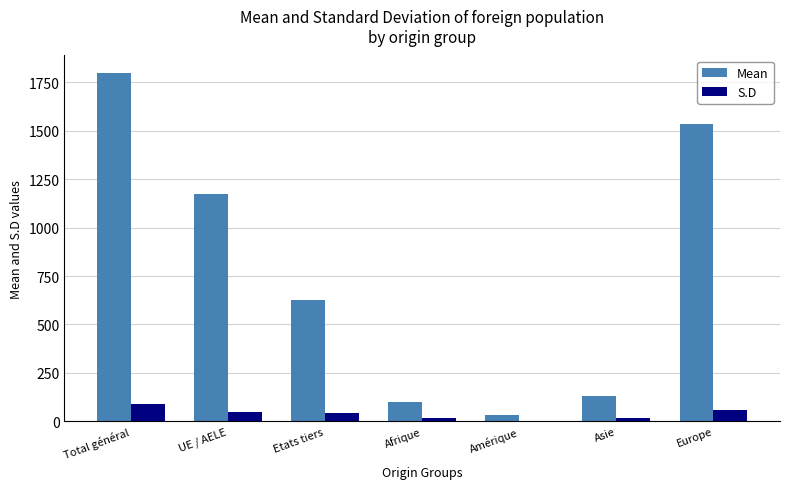

Which series has the largest range (max minus min)?

Mean